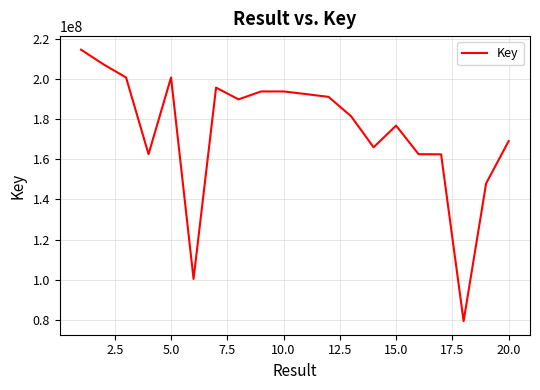

True or false: the data has more than 1 interior local peaks.

True